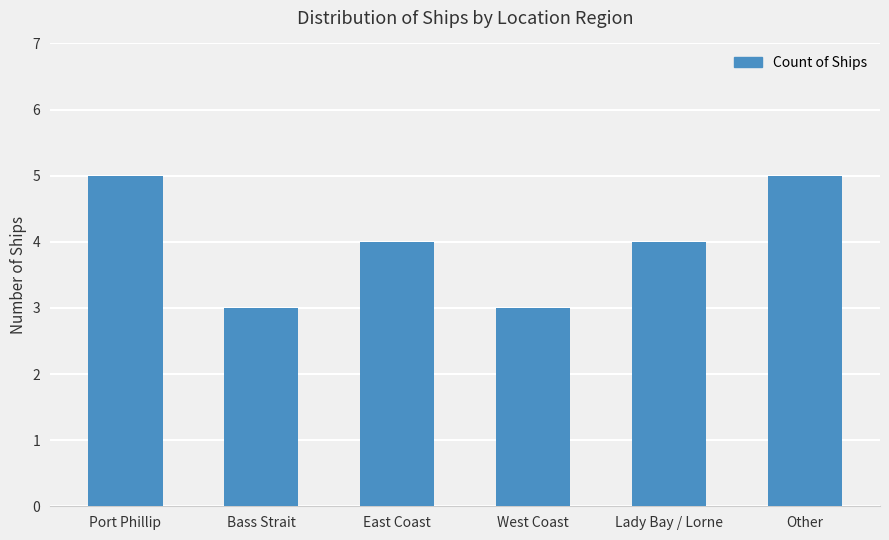

What is the difference between the maximum and minimum values?

2